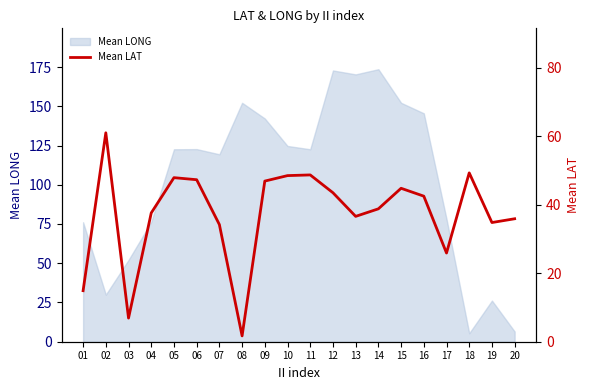

What is the change in value from 12 to 14?

-4.7